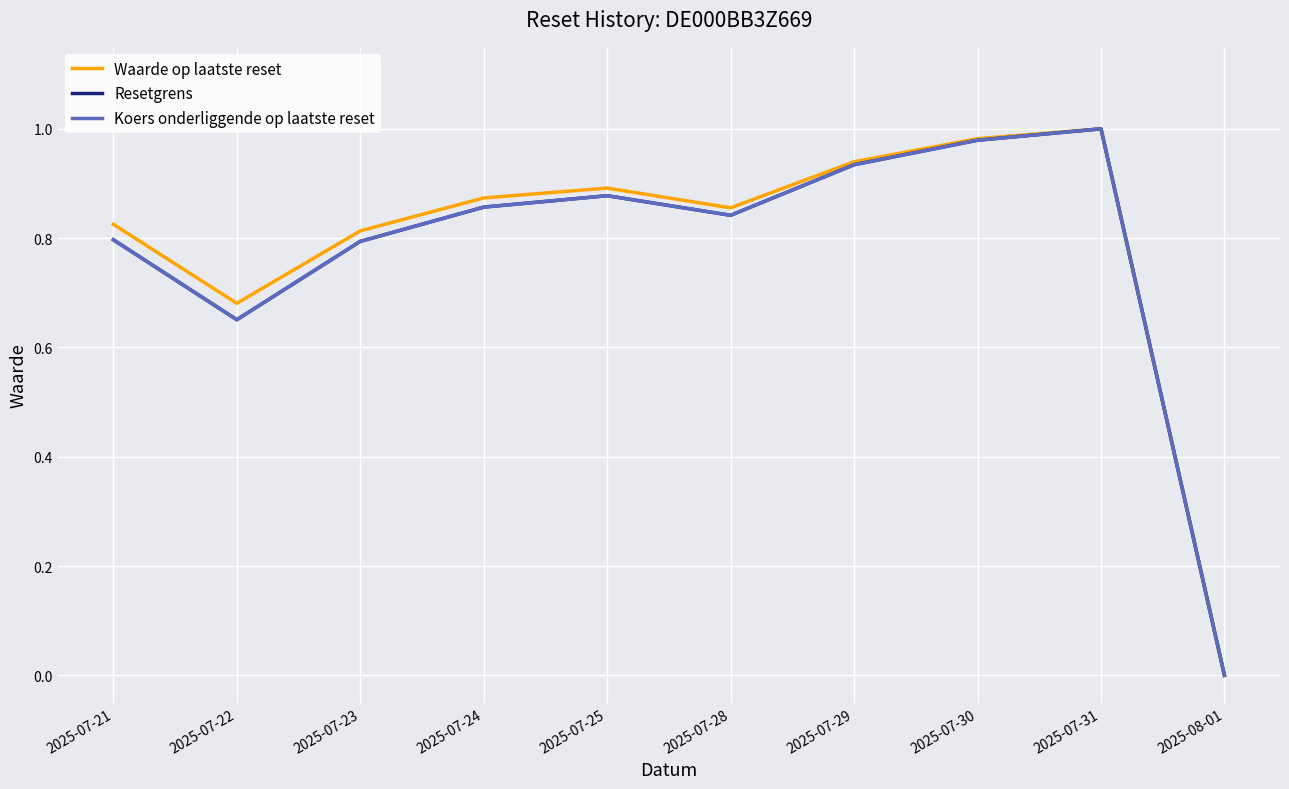

Which series has the largest total across all categories?

Waarde op laatste reset